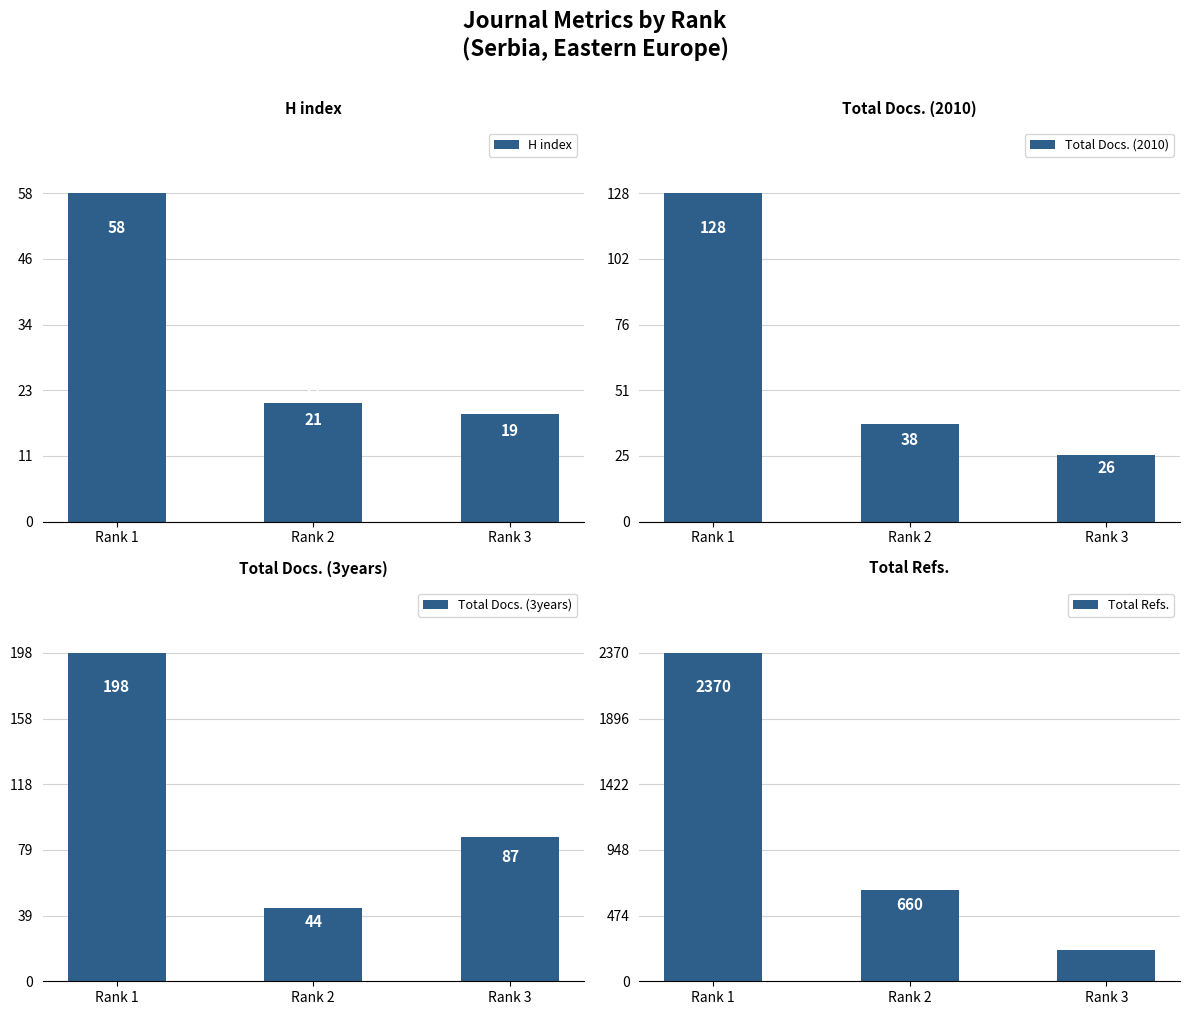

At how many categories does at least one series exceed 1092?

1